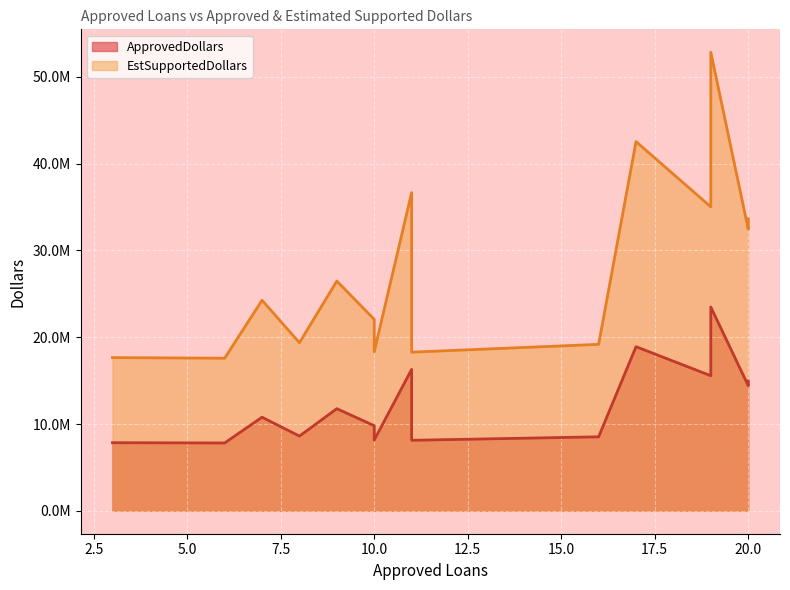

True or false: EstSupportedDollars has more than 0 interior local peaks.

False